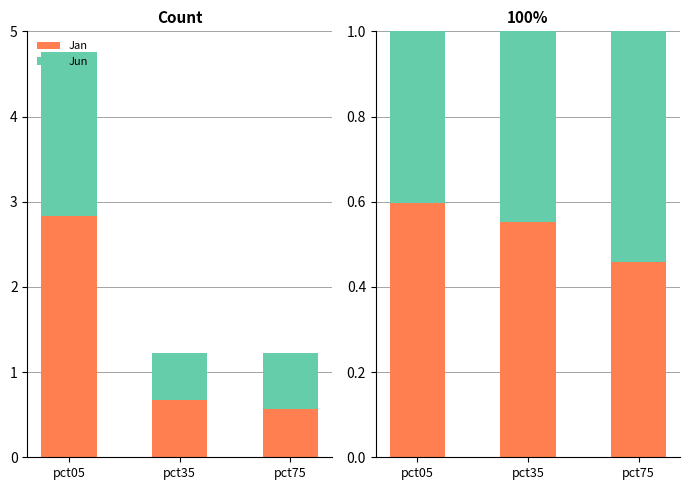

Count the number of data series in this chart.

2